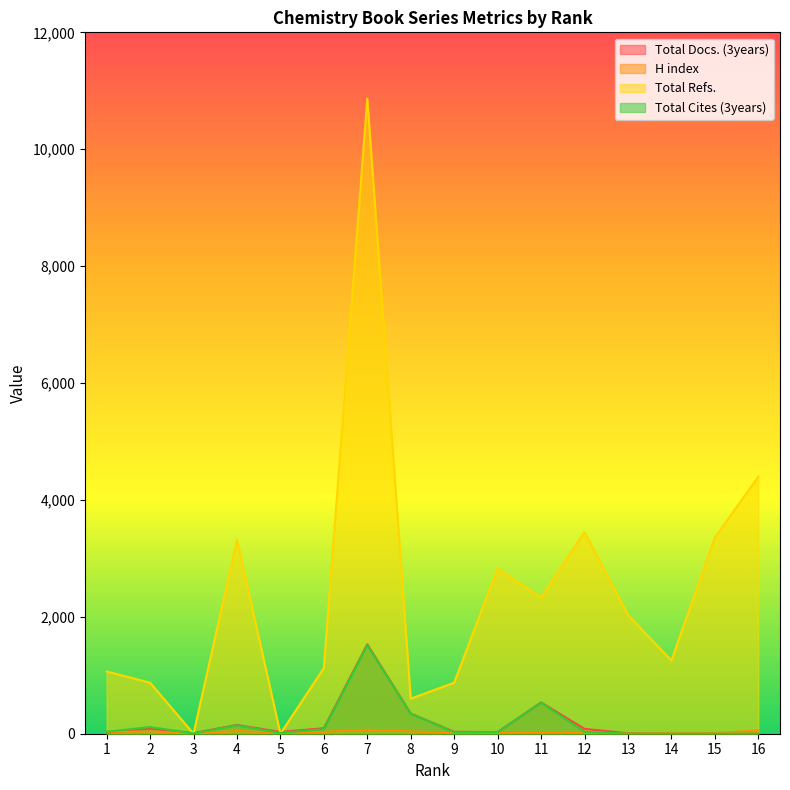

Rank the series at 1 from lowest to highest value.

Total Docs. (3years), H index, Total Cites (3years), Total Refs.